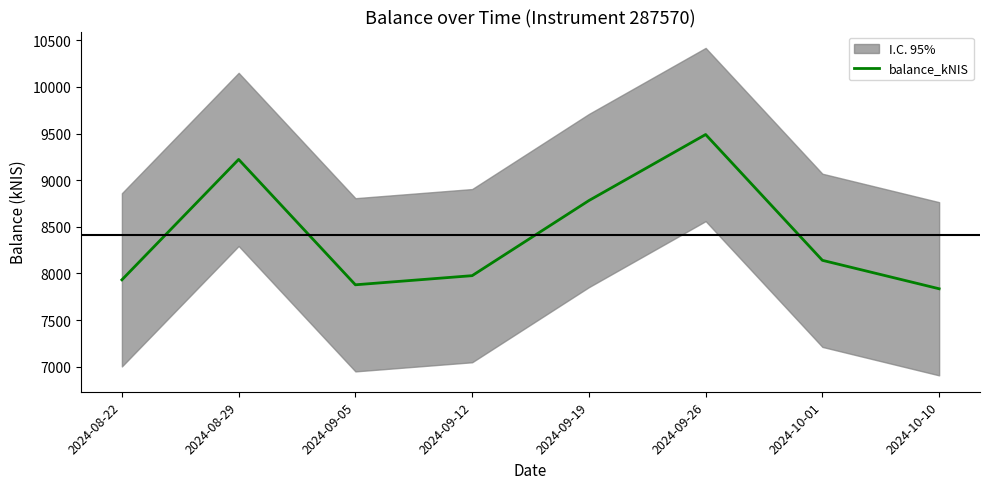

What is the change in value from 2024-08-29 to 2024-09-12?

-1246.7